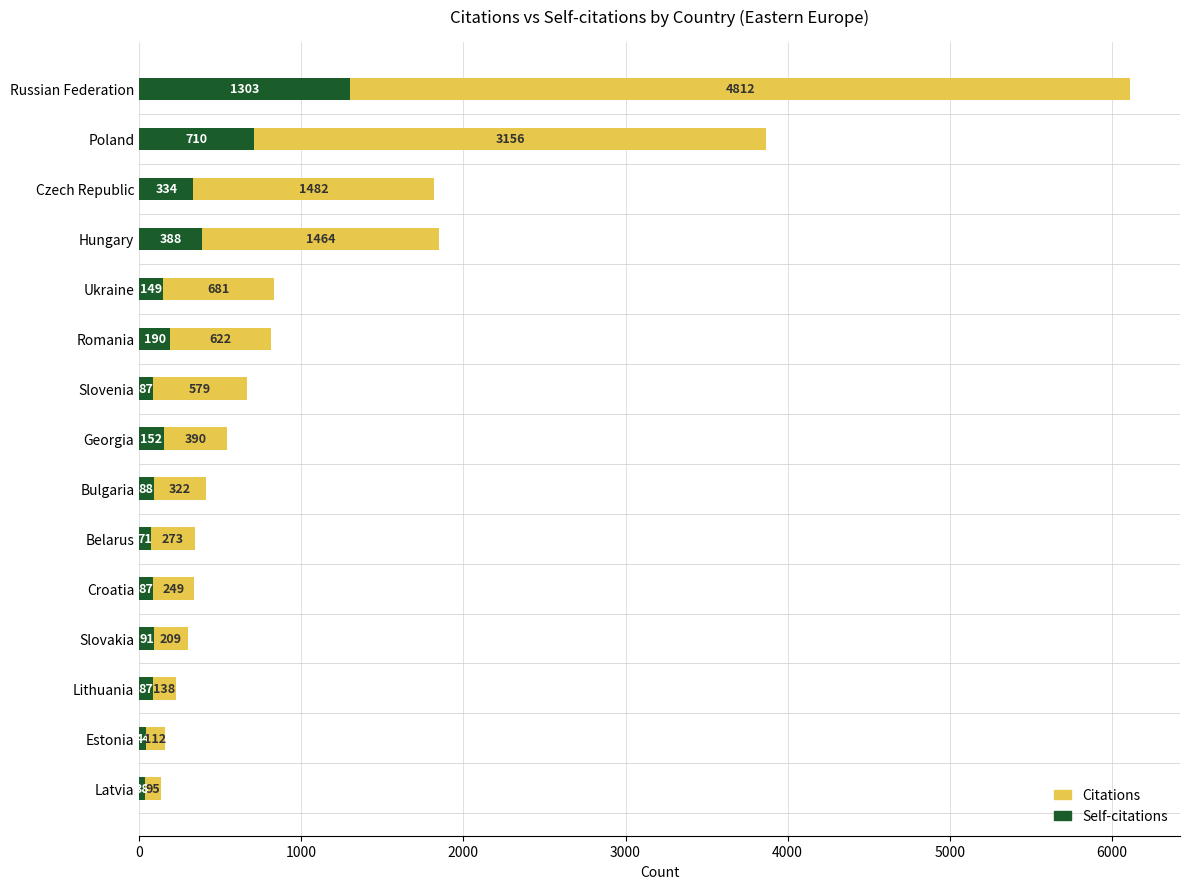

True or false: Self-citations has a value of 38 at Latvia.

True